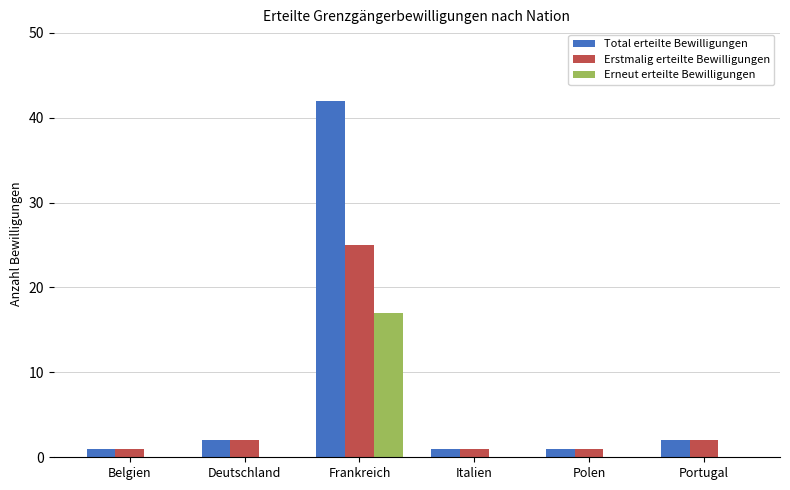

Is it true that Total erteilte Bewilligungen equals 1 at Belgien?

True